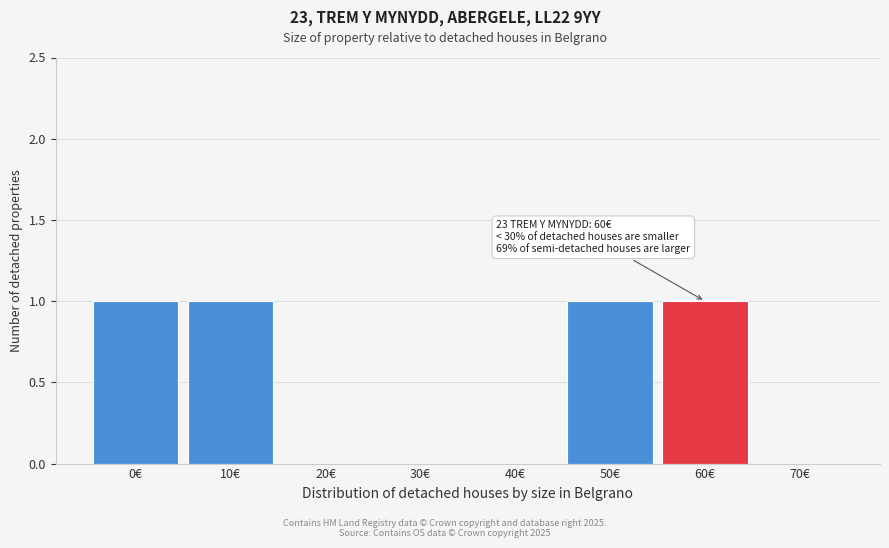

Reading right to left, list all the values displayed in this chart.

70€=0	60€=1	50€=1	40€=0	30€=0	20€=0	10€=1	0€=1